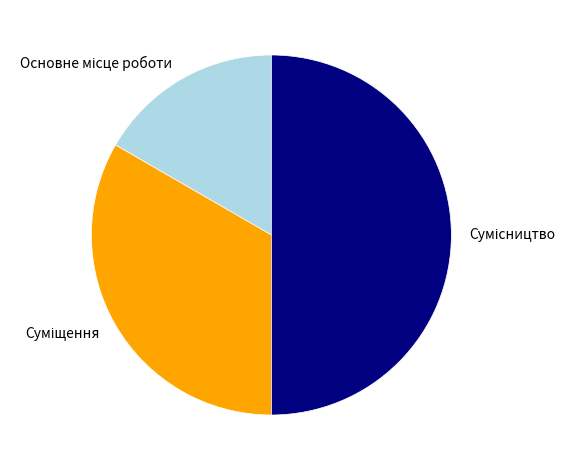

How many segments does this pie chart have?

3